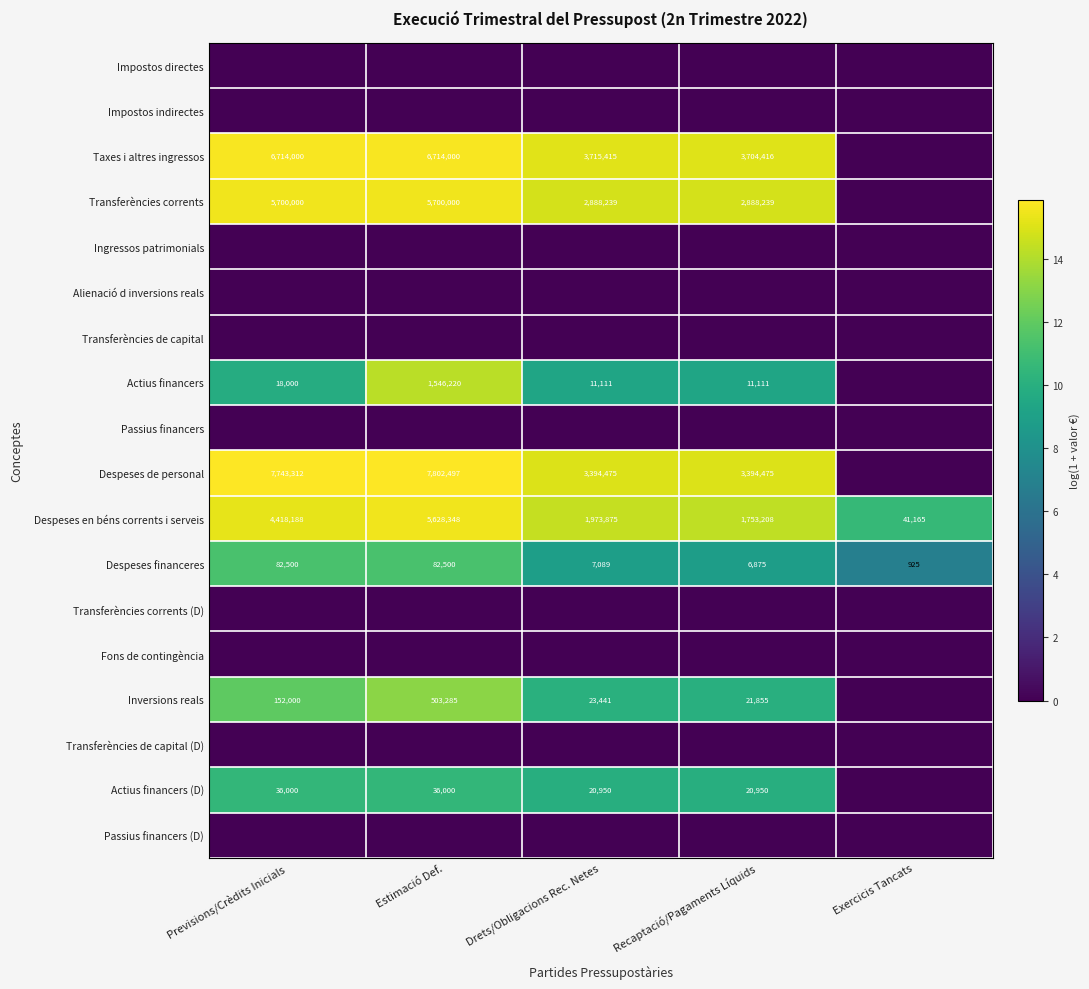

What is the difference between the maximum and minimum values in the Despeses financeres series?

81575